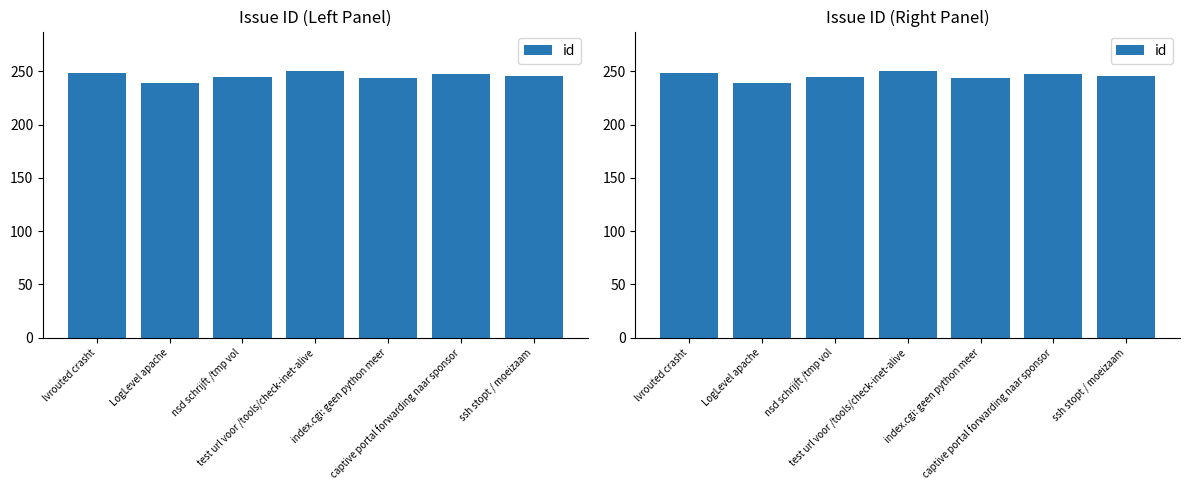

What is the difference between the second highest and second lowest values?

5